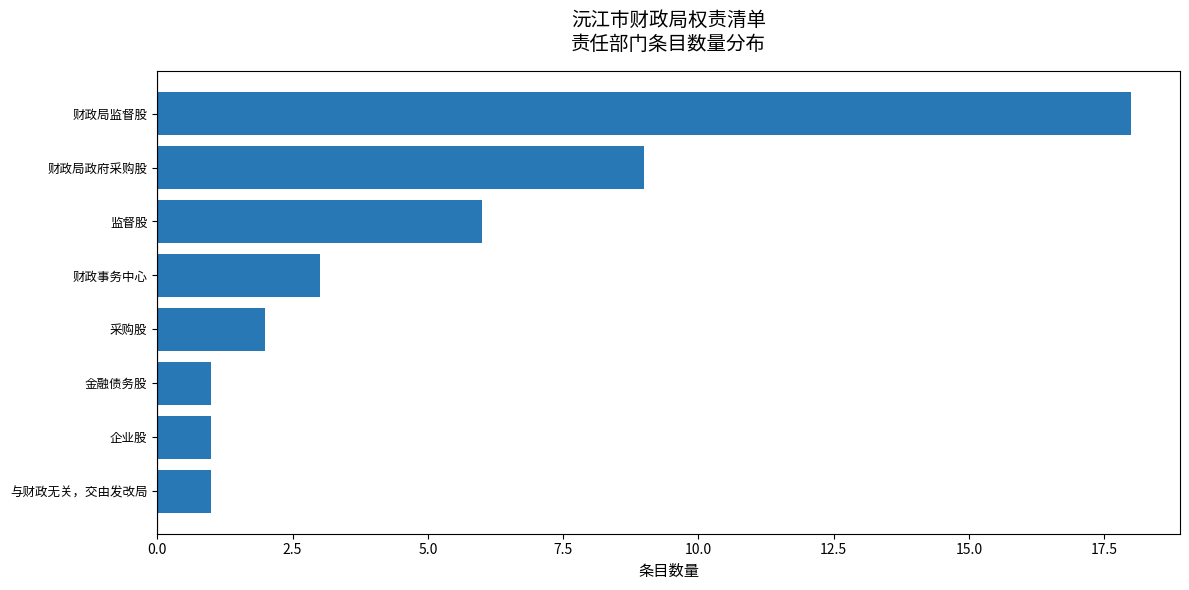

What is the change in value from 财政局政府采购股 to 财政局监督股?

+9